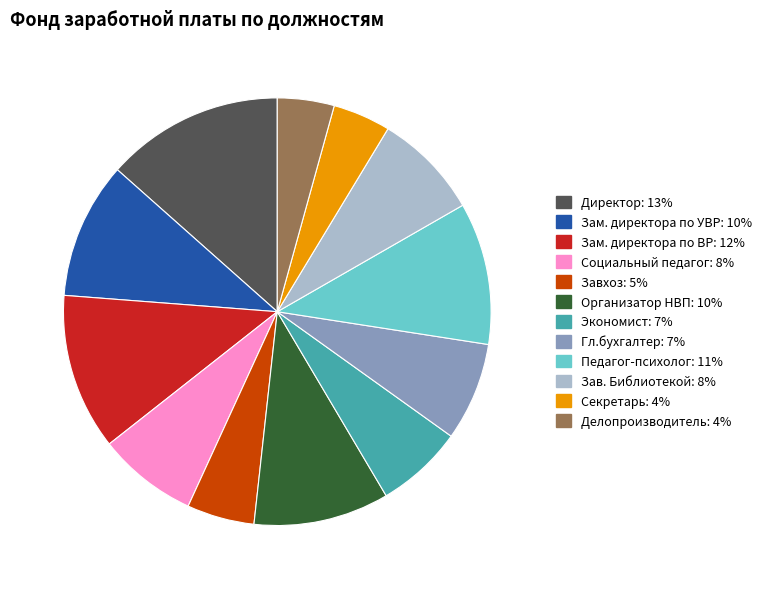

Which category has the biggest portion of the pie?

Директор